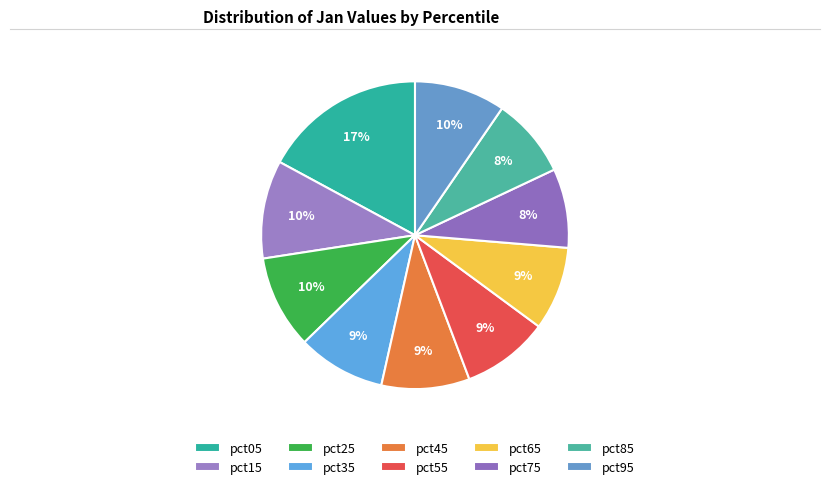

Count the number of slices in the pie.

10